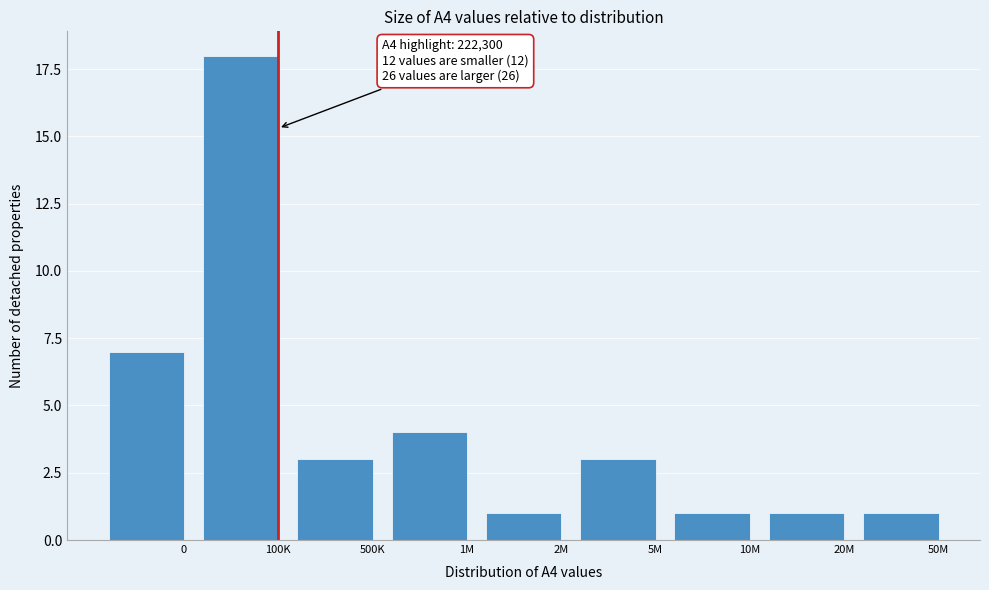

Reading left to right, list all the values displayed in this chart.

7	18	3	4	1	3	1	1	1